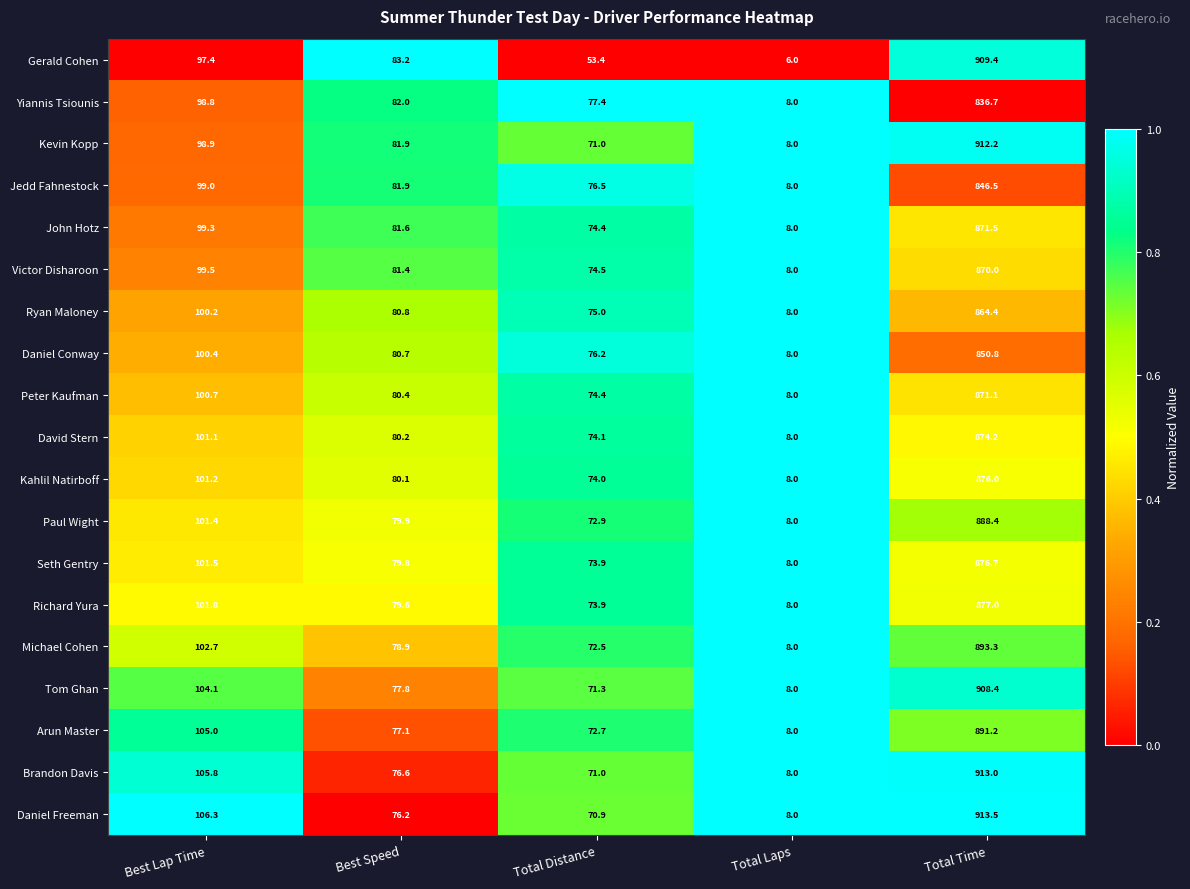

Rank the categories by Jedd Fahnestock value from lowest to highest.

Total Laps, Total Distance, Best Speed, Best Lap Time, Total Time